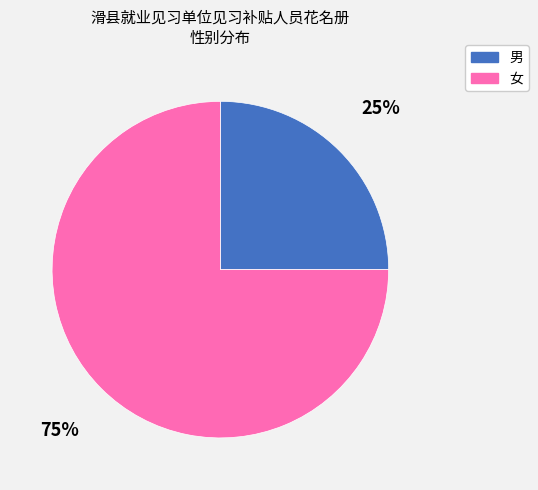

The 男 slice represents 25% of the pie. True or false?

True